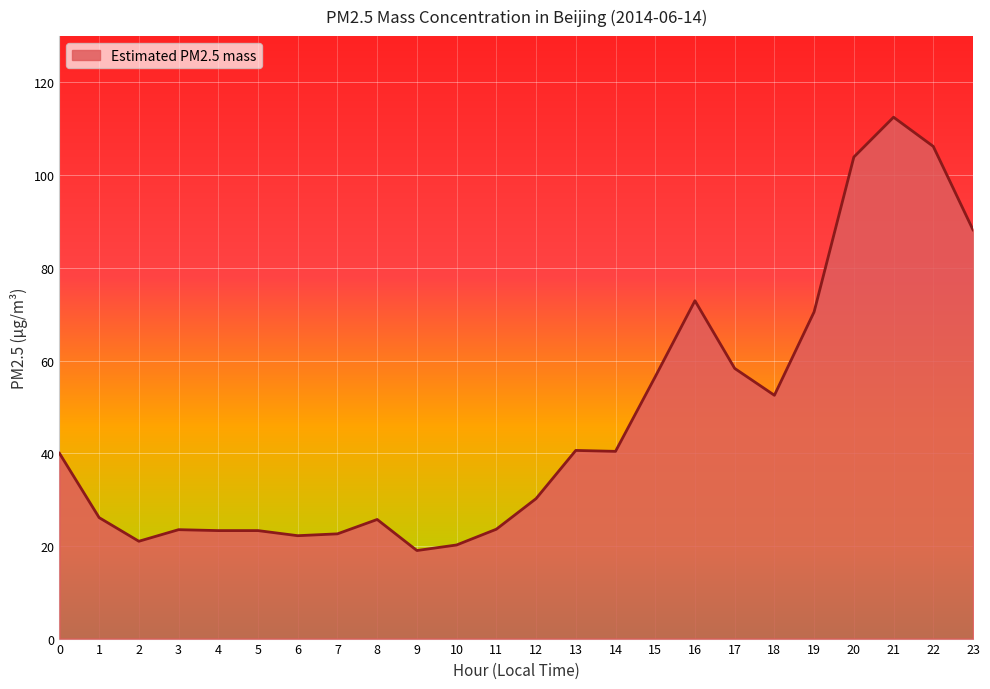

The chart shows a value of 6.5 at 6. True or false?

False